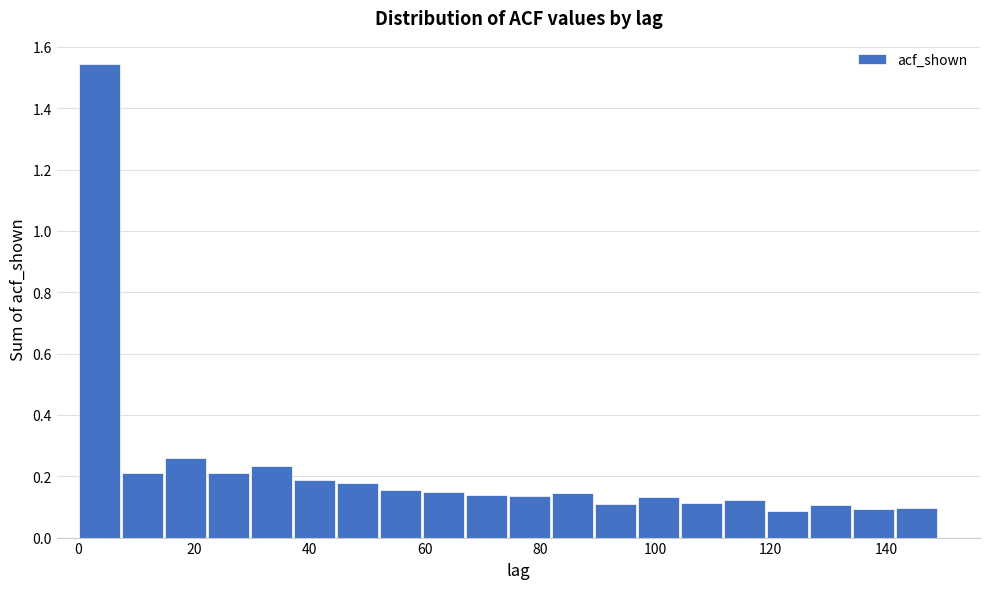

Around what value on the x-axis is the tallest bar? Give the approximate position of its centre, as read against the axis.

4